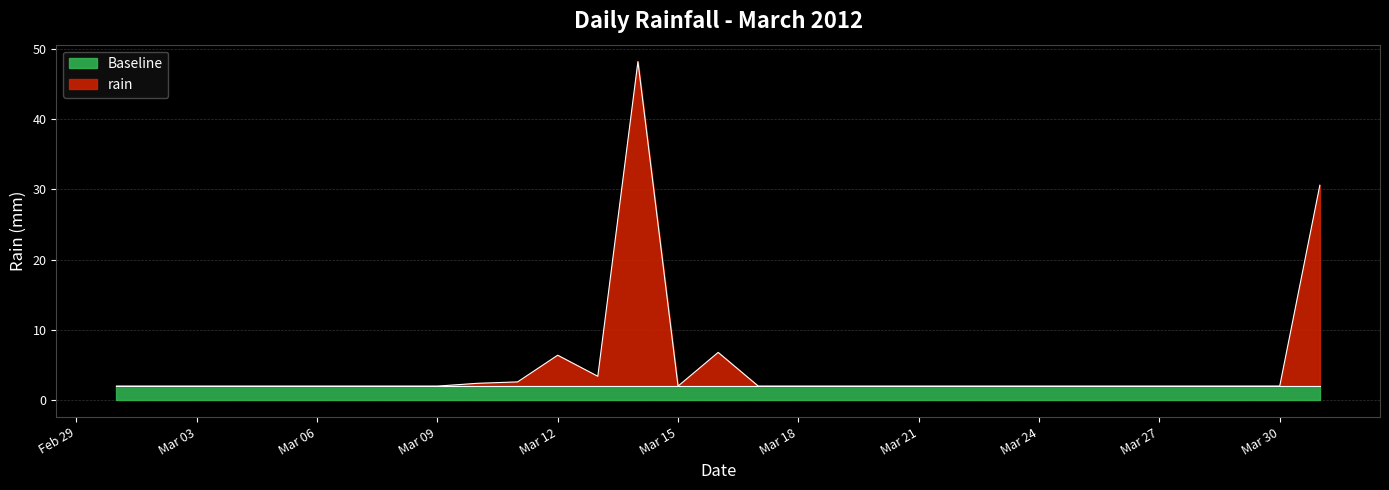

How many lines are shown in the chart?

2